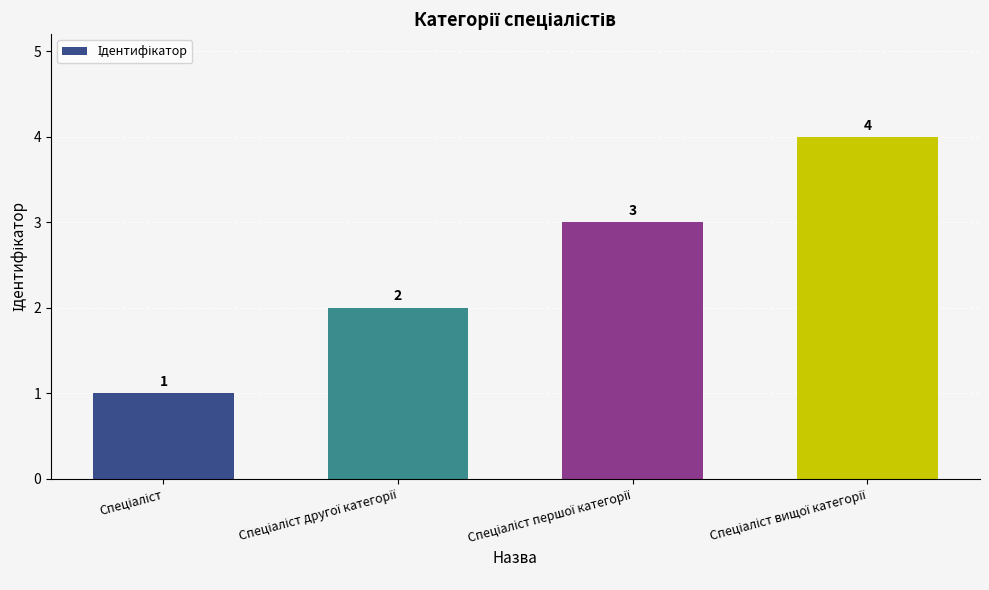

Reading right to left, list all the values displayed in this chart.

4	3	2	1